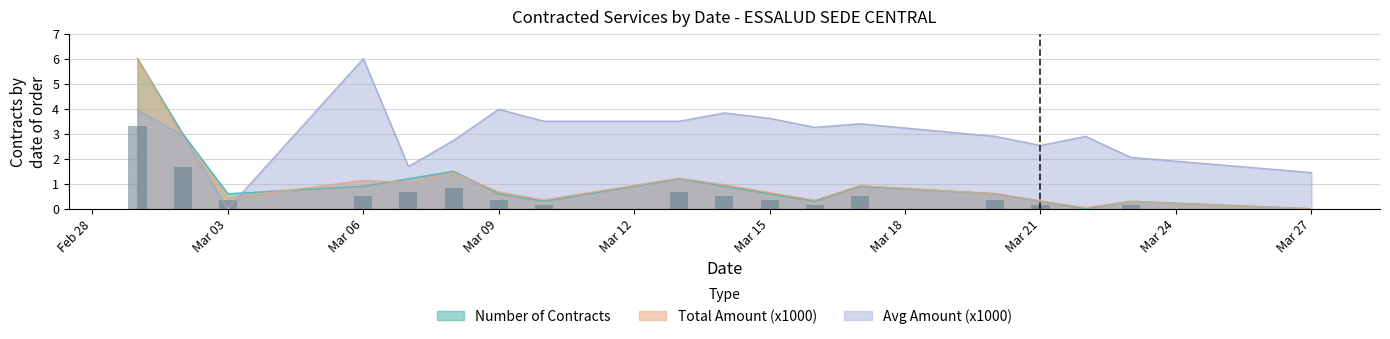

What is the value of the Total Amount (x1000) bar at the 9th from the left?

1.2